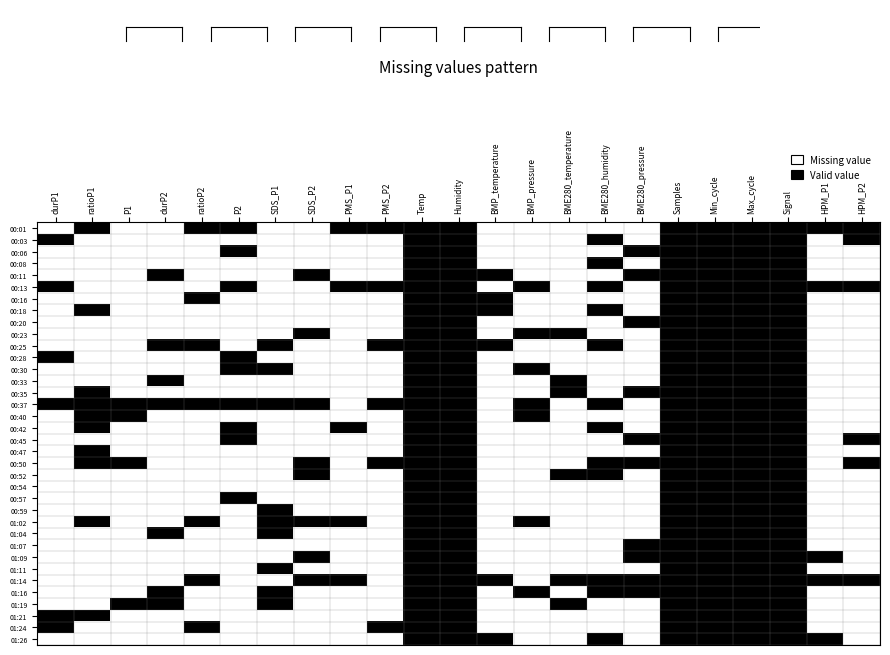

Between P1 and PMS_P2, which is larger?

PMS_P2